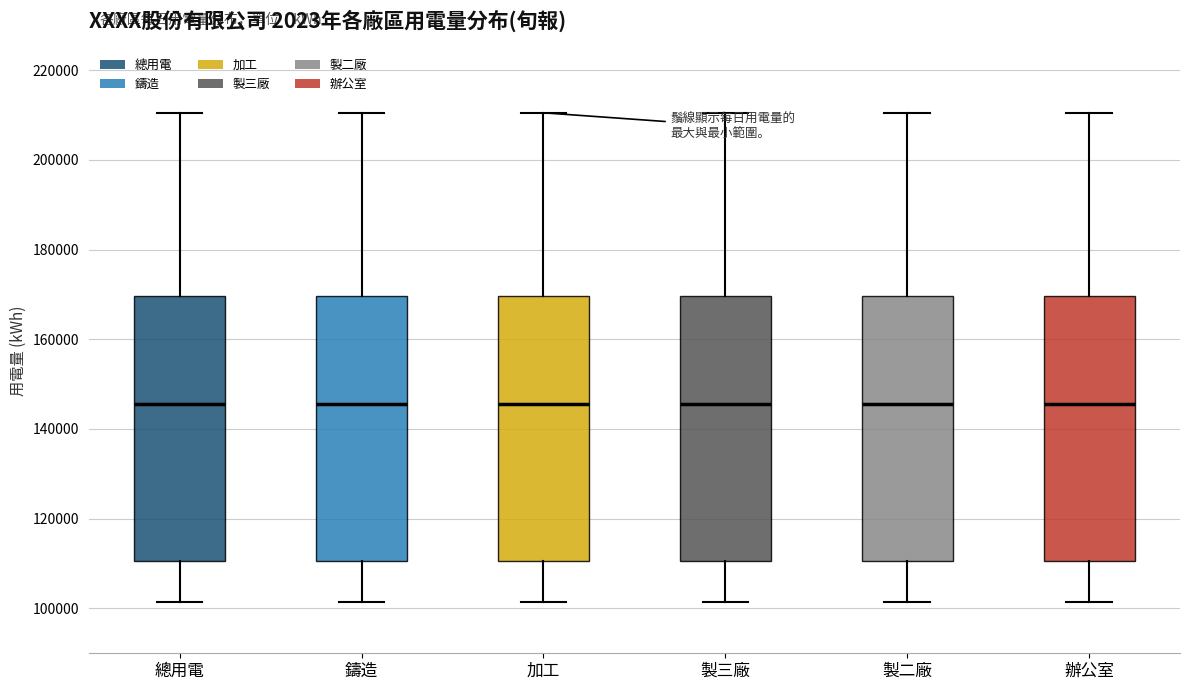

Reading left to right, transcribe this box plot: for each box, give where its median line is, the range the box spans, and where its two whiskers end, as read against the y-axis. The values are not printed on the chart, so give them approximately, as read against the axis.

總用電: median 146000, box 110000 to 170000, whiskers 102000 to 210000
鑄造: median 146000, box 110000 to 170000, whiskers 102000 to 210000
加工: median 146000, box 110000 to 170000, whiskers 102000 to 210000
製三廠: median 146000, box 110000 to 170000, whiskers 102000 to 210000
製二廠: median 146000, box 110000 to 170000, whiskers 102000 to 210000
辦公室: median 146000, box 110000 to 170000, whiskers 102000 to 210000